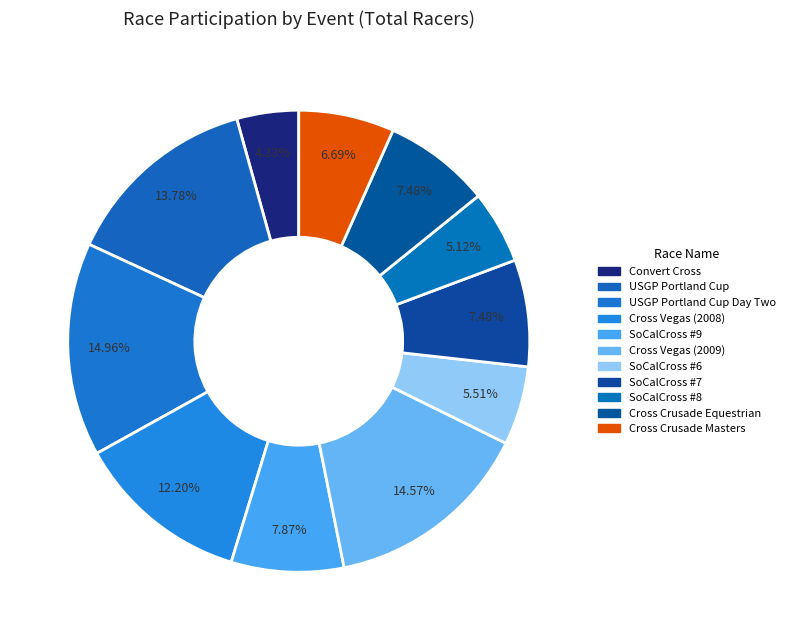

To the nearest percent, what is the average slice percentage?

9%